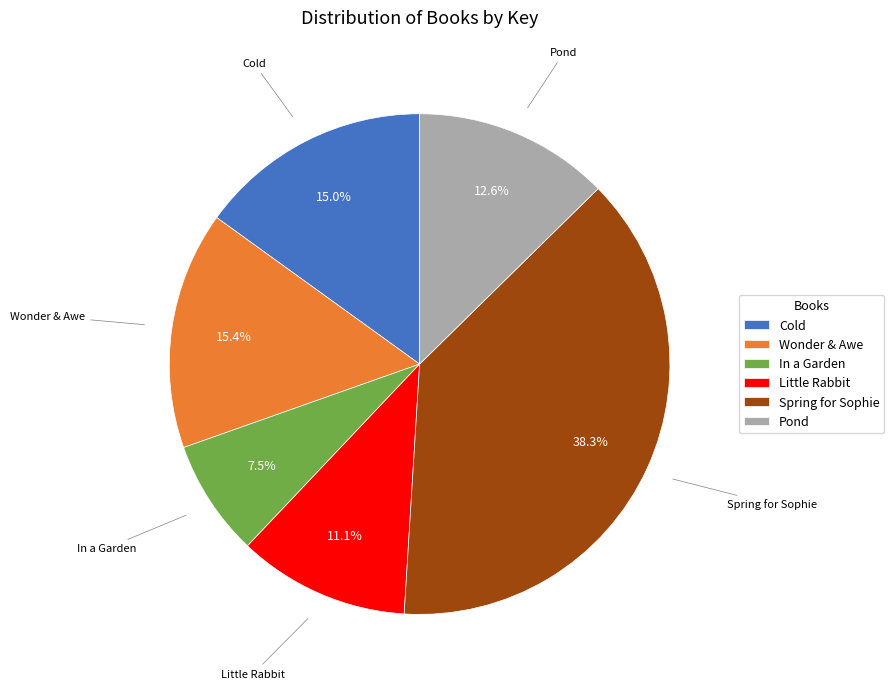

The Wonder & Awe slice represents 15% of the pie. True or false?

True